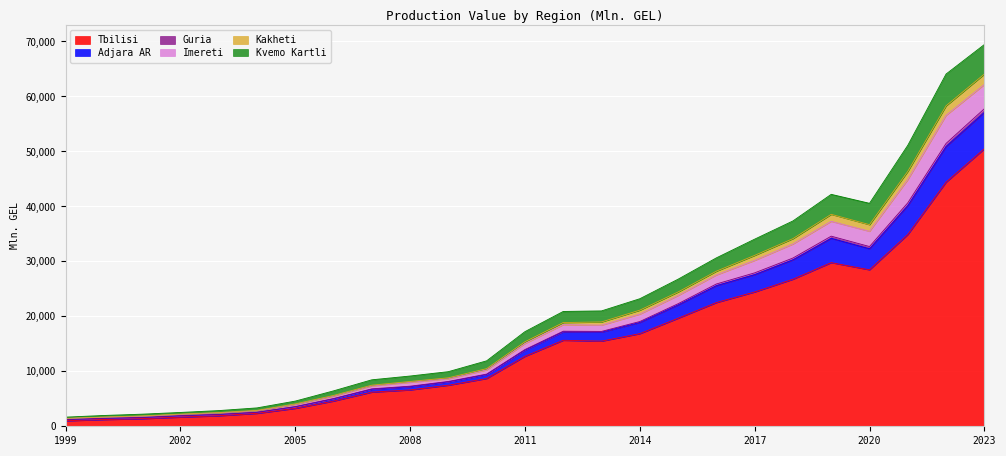

What are all the series names shown in the legend?

Tbilisi, Adjara AR, Guria, Imereti, Kakheti, Kvemo Kartli